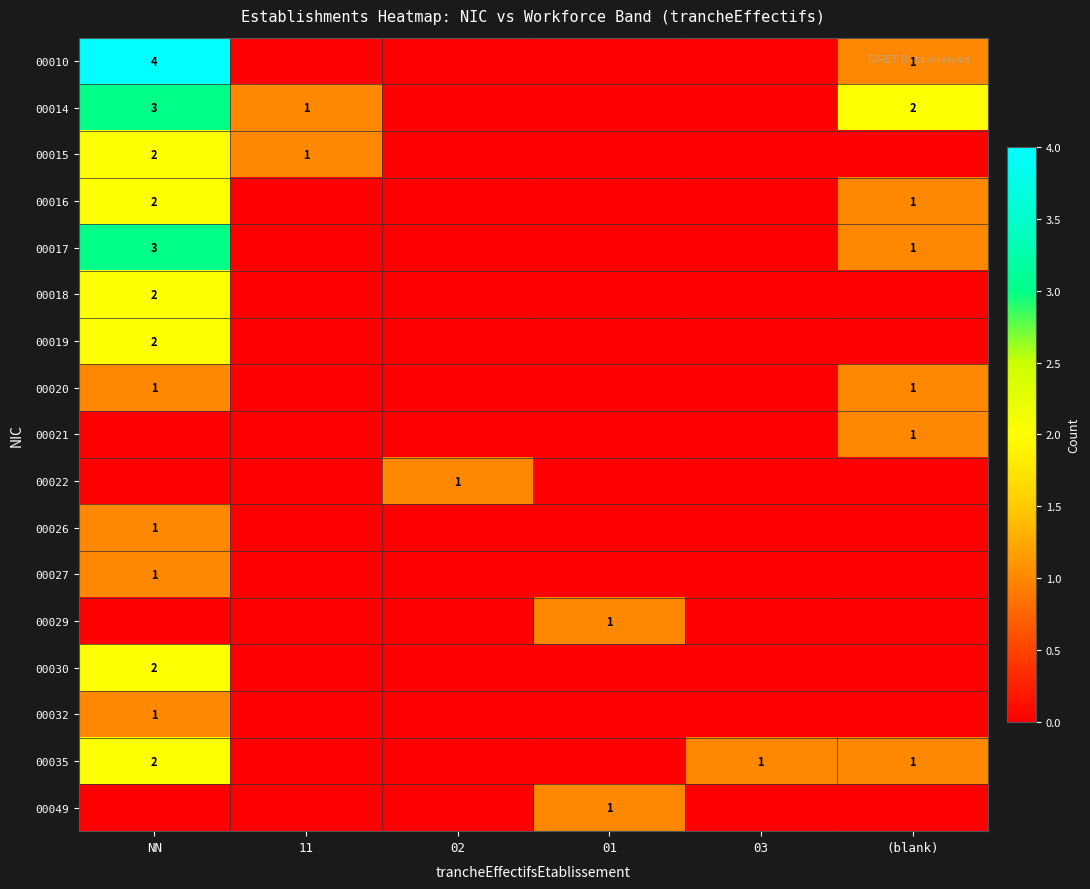

Is it true that 00010 equals 7 at NN?

False